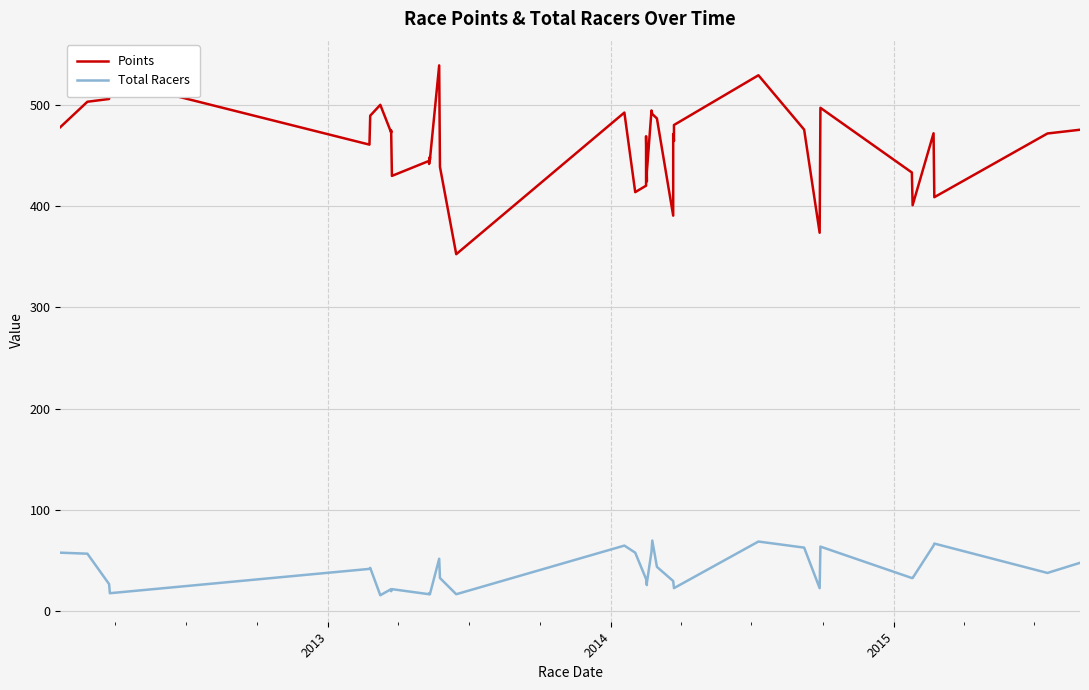

What is the sum of all Points values?

18419.1